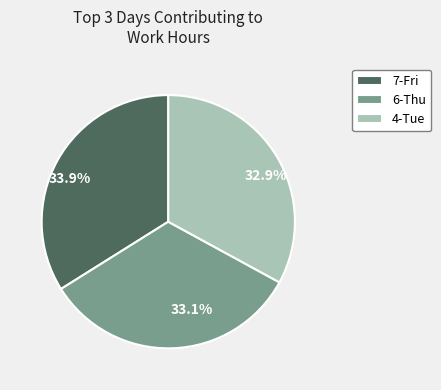

Which has a higher value, 33.9% or 33.1%?

33.9%